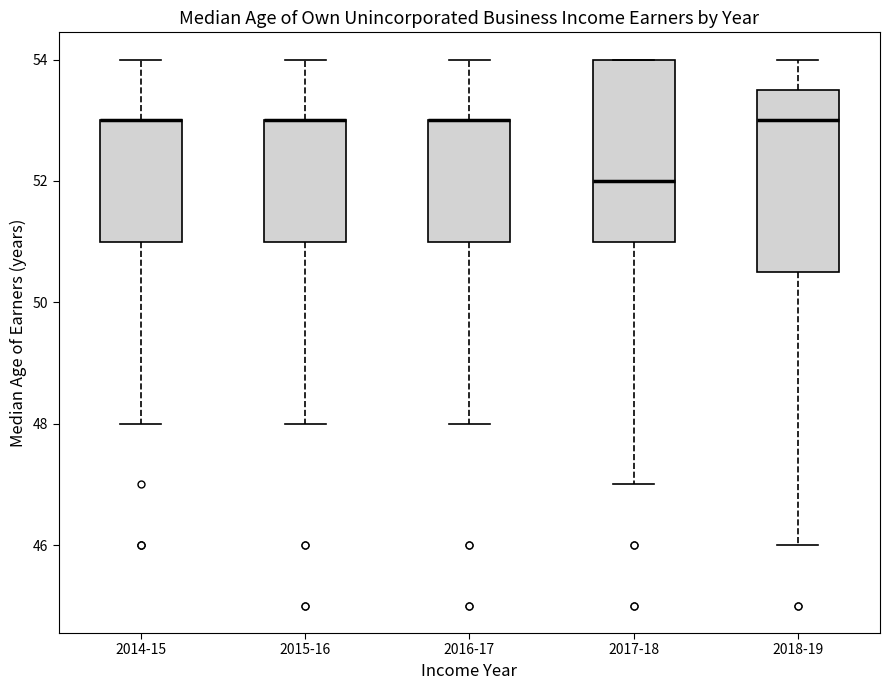

Reading left to right, read every box against the y-axis: the position of its median line, the range the box covers, and the ends of its whiskers. The values are not printed on the chart, so give them approximately, as read against the axis.

2014-15: median 53.0 (drawn on the box's upper edge), box 51.0 to 53.0, whiskers 48.0 to 54.0
2015-16: median 53.0 (drawn on the box's upper edge), box 51.0 to 53.0, whiskers 48.0 to 54.0
2016-17: median 53.0 (drawn on the box's upper edge), box 51.0 to 53.0, whiskers 48.0 to 54.0
2017-18: median 52.0, box 51.0 to 54.0, whiskers 47.0 to 54.0
2018-19: median 53.0, box 50.6 to 53.6, whiskers 46.0 to 54.0